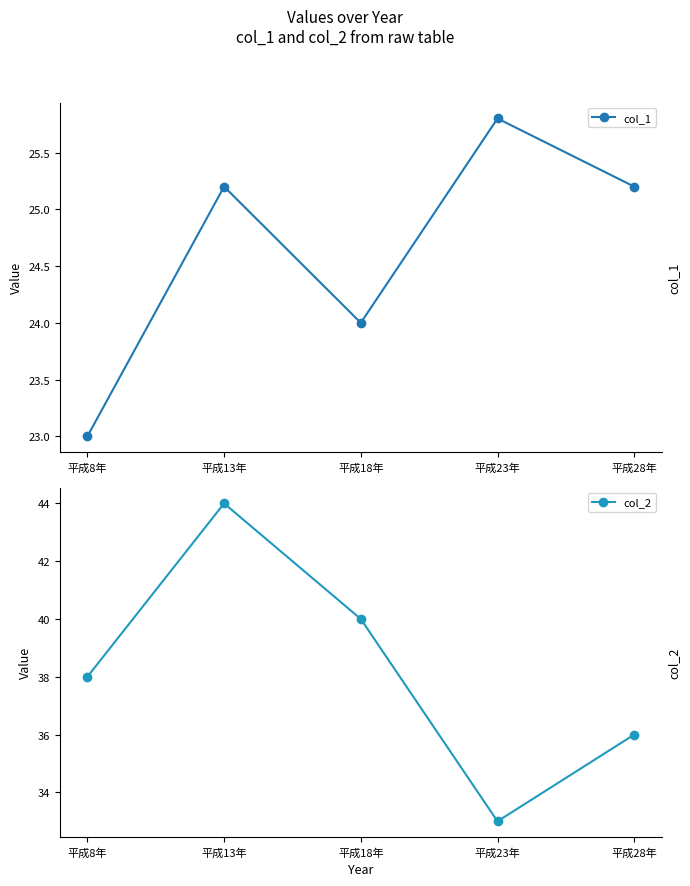

True or false: col_2 and col_1 cross at least once.

False